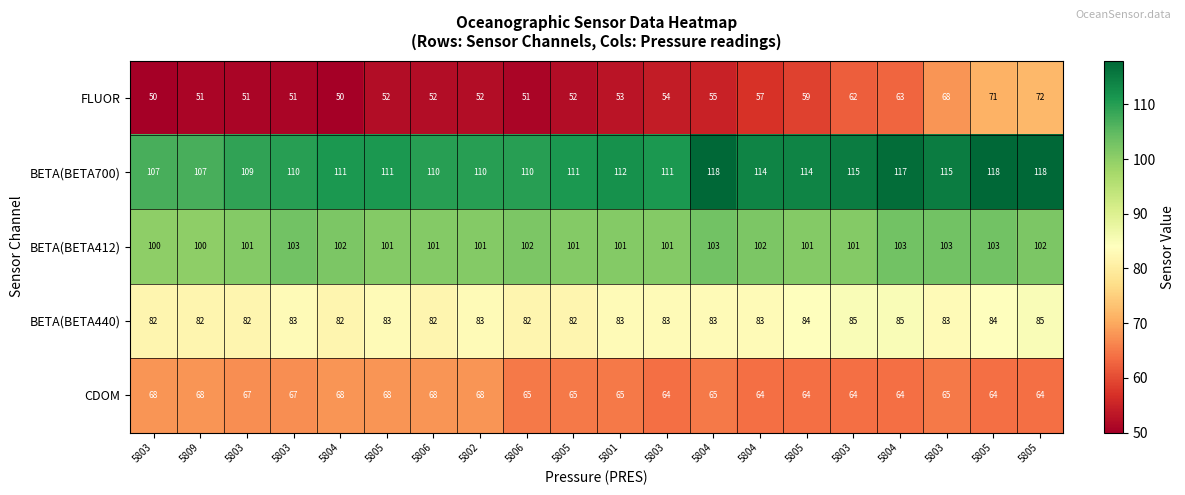

What is the difference between the highest and lowest values at 5804?

61